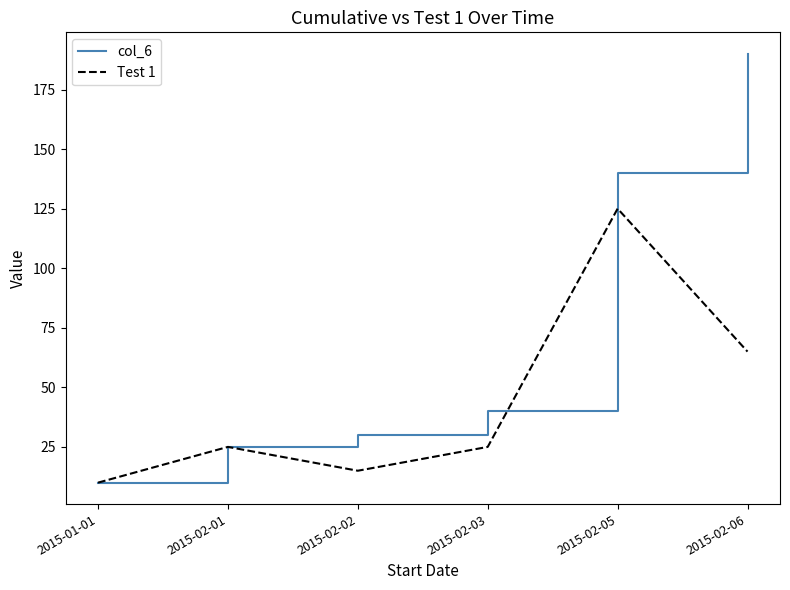

Does the chart have visible grid lines?

No